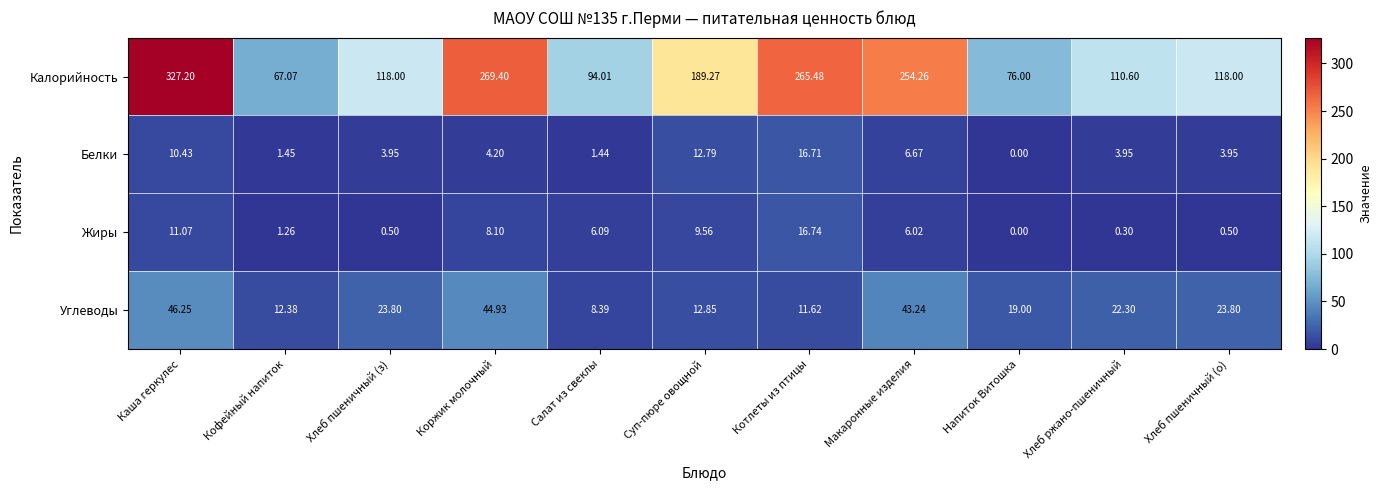

What is the difference between the highest and lowest values at Коржик молочный?

265.2